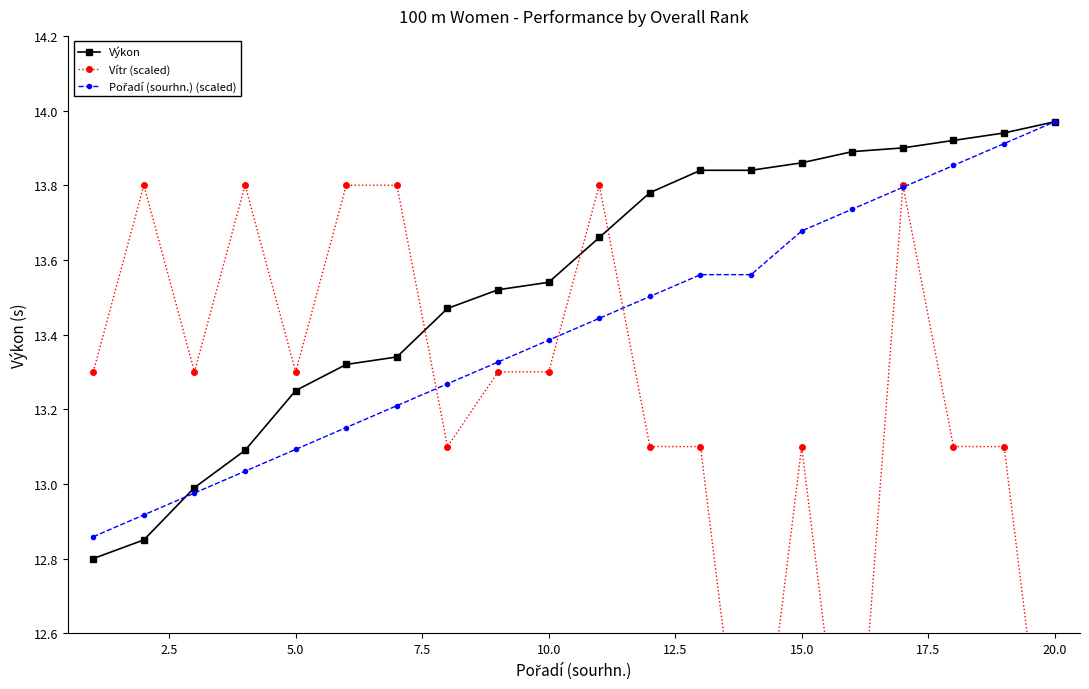

What is the minimum value for Výkon?

12.8